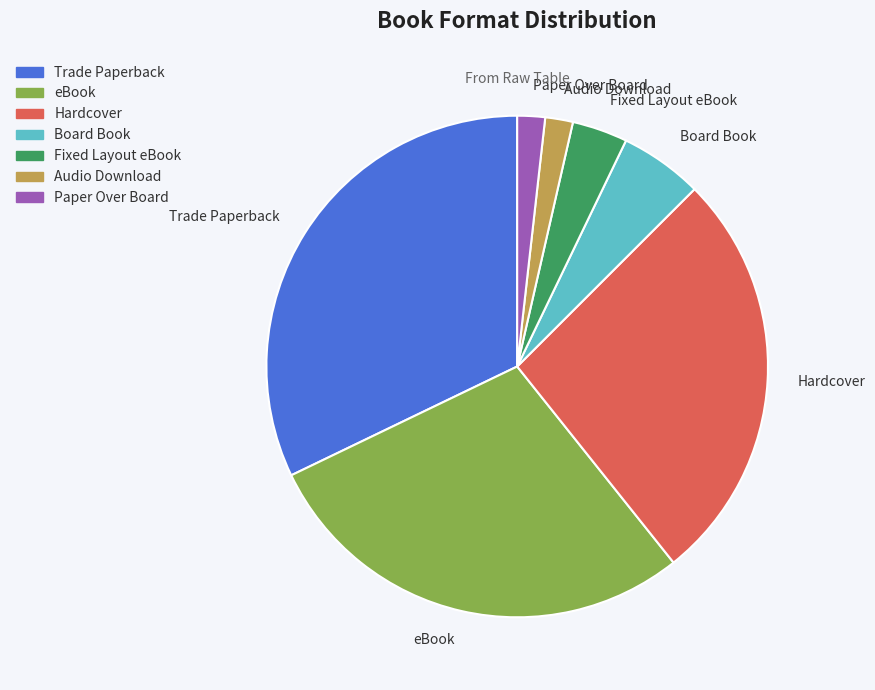

Is there a majority slice in this chart?

No